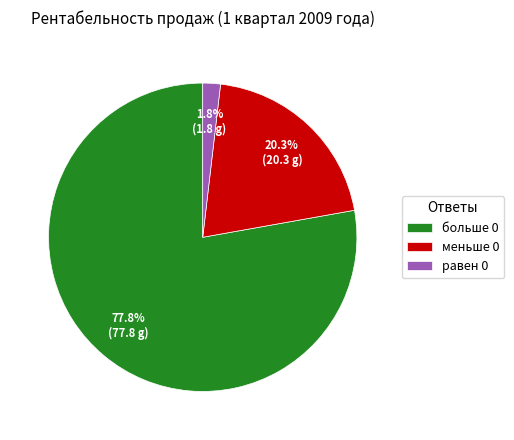

Count the number of slices in the pie.

3